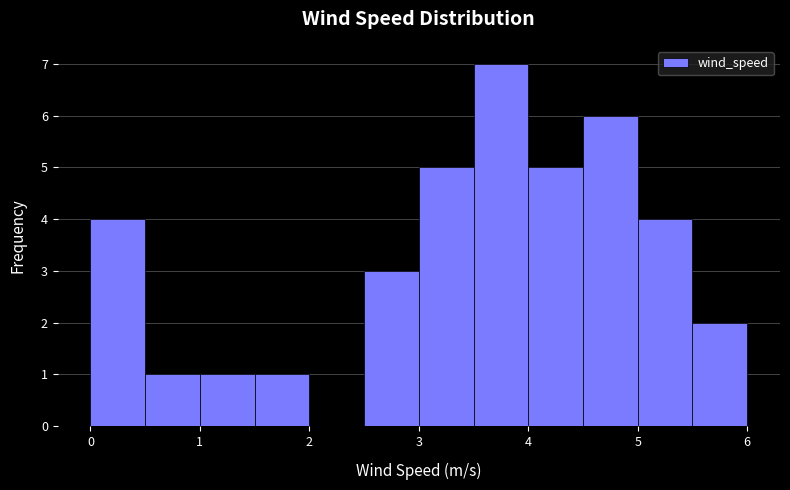

Reading left to right, list every bar in this chart as the range it spans on the x-axis followed by its height. The values are not printed on the chart, so give them approximately, as read against the axis.

0.0 to 0.5: 4
0.5 to 1.0: 1
1.0 to 1.5: 1
1.5 to 2.0: 1
2.0 to 2.5: 0
2.5 to 3.0: 3
3.0 to 3.5: 5
3.5 to 4.0: 7
4.0 to 4.5: 5
4.5 to 5.0: 6
5.0 to 5.5: 4
5.5 to 6.0: 2